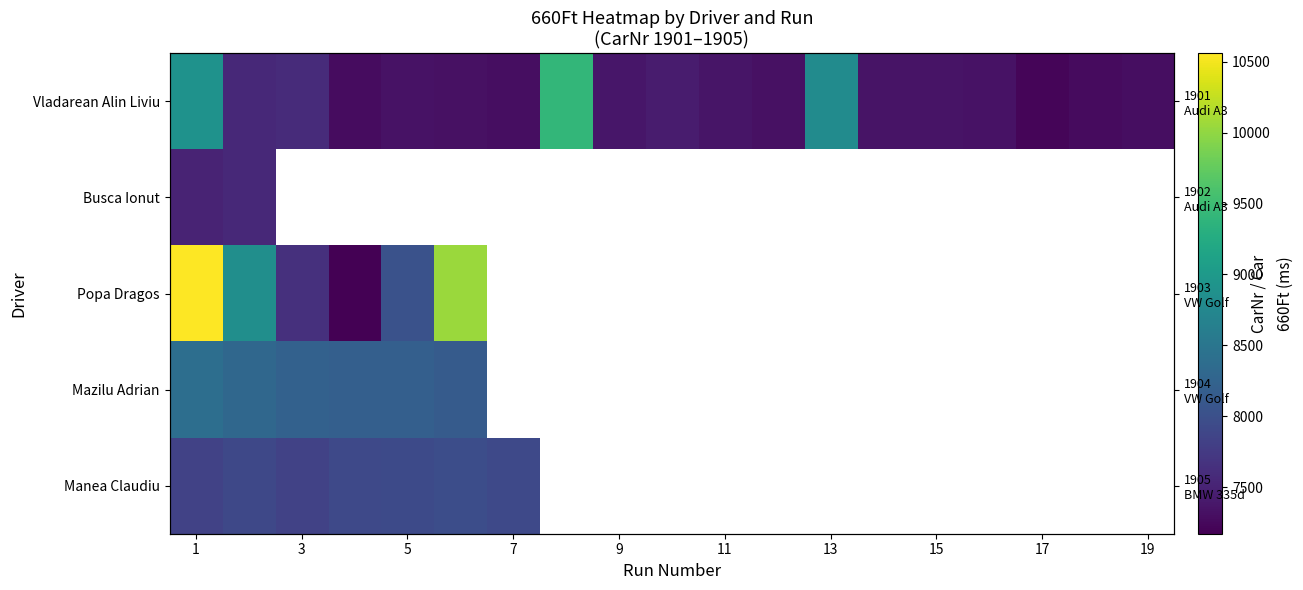

At which category is the sum across all series the highest?

1